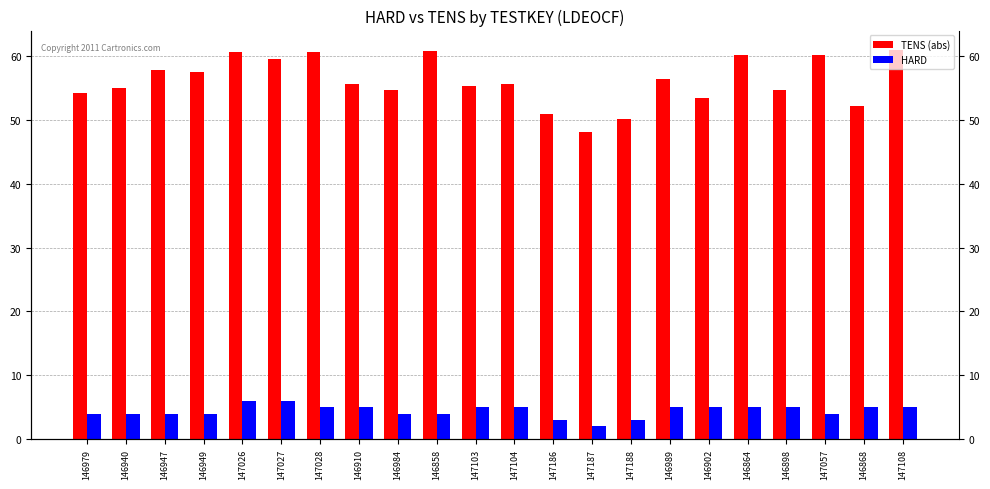

What is the minimum value shown in the chart?

2.0